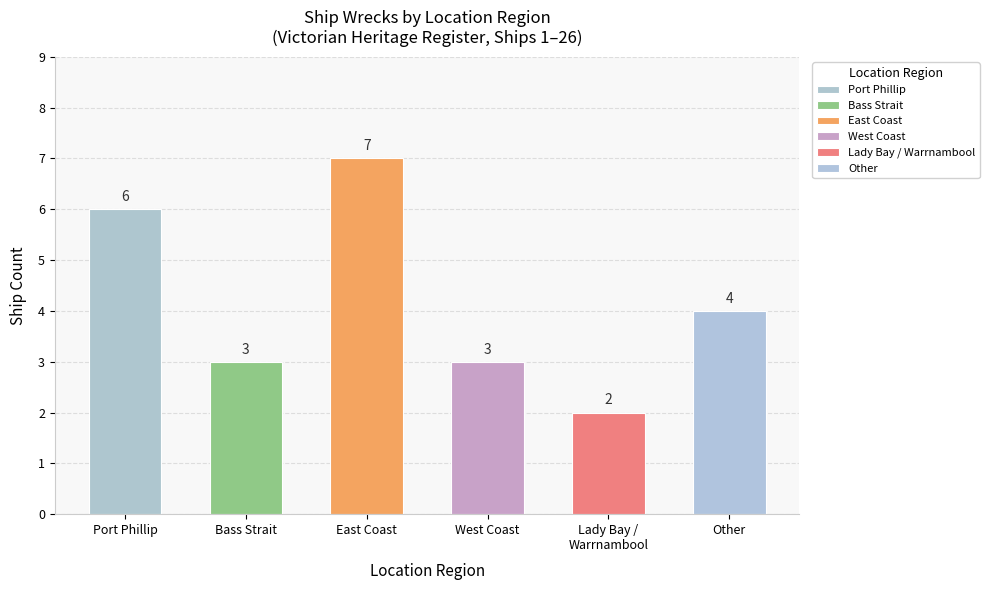

Reading left to right, list all the values displayed in this chart.

6	3	7	3	2	4